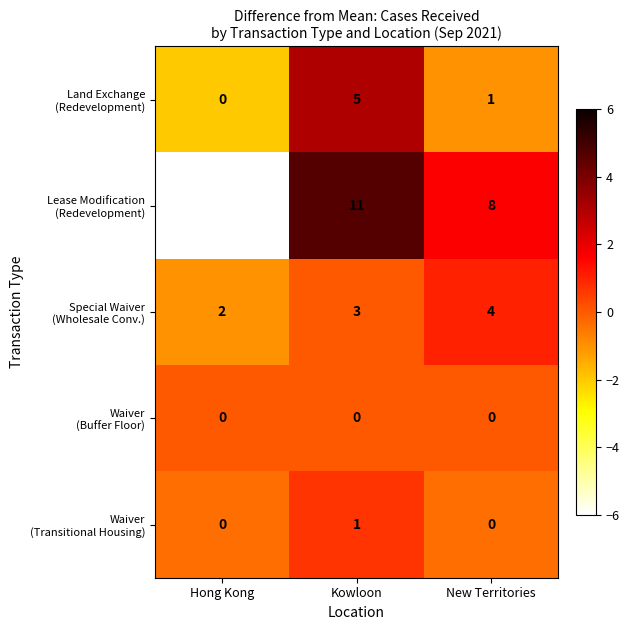

At which category is the sum across all series the highest?

Kowloon